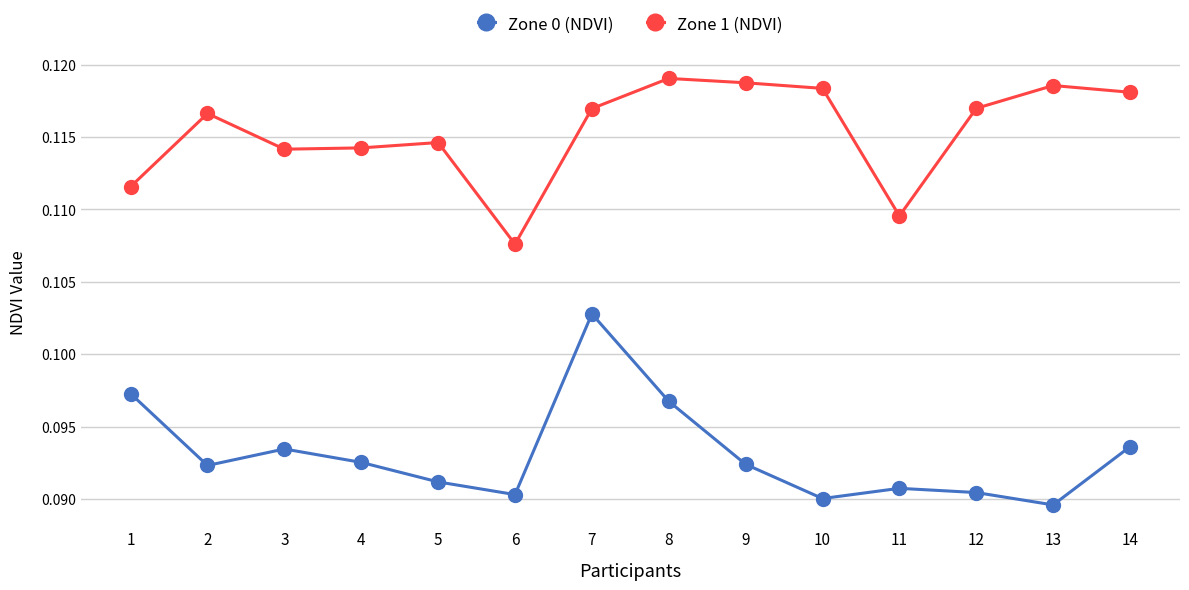

Which series has the largest total across all categories?

Zone 1 (NDVI)